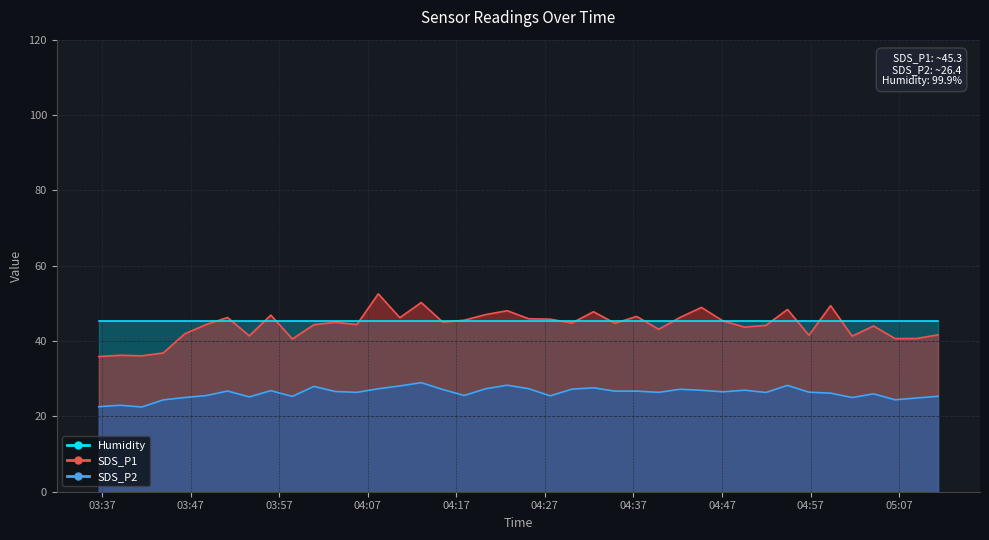

How many data points does each series have?

40